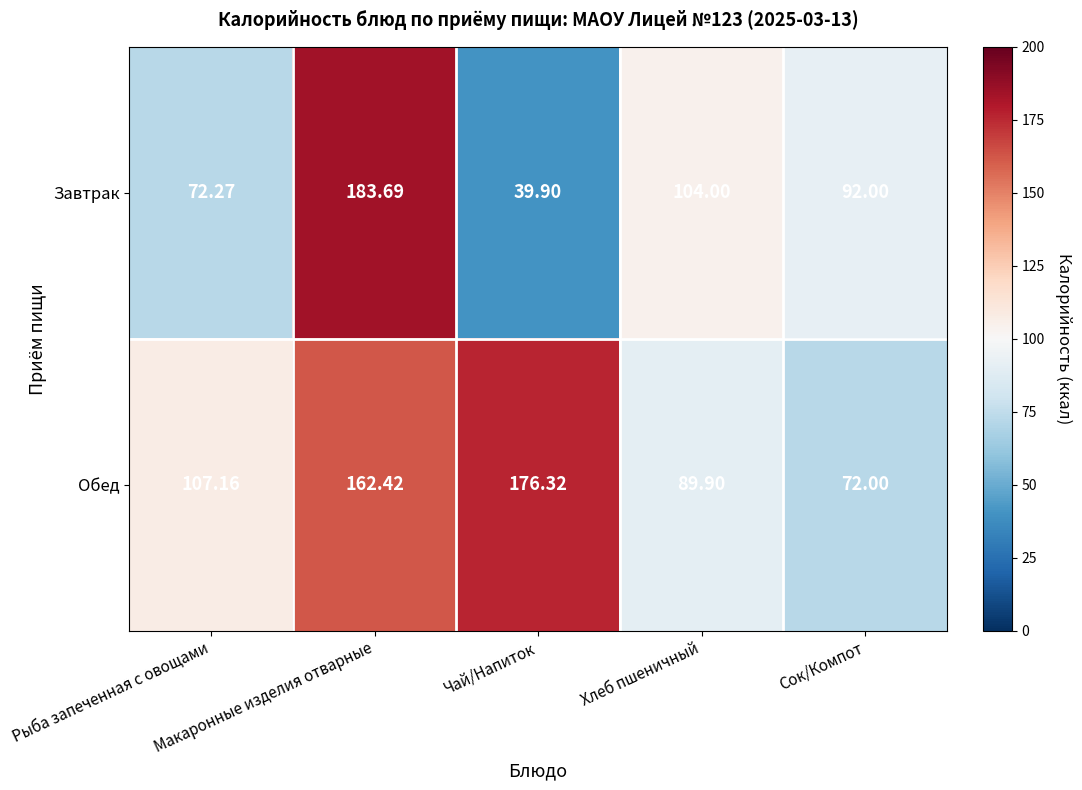

Between Рыба запеченная с овощами and Макаронные изделия отварные, which series saw the biggest shift?

Завтрак